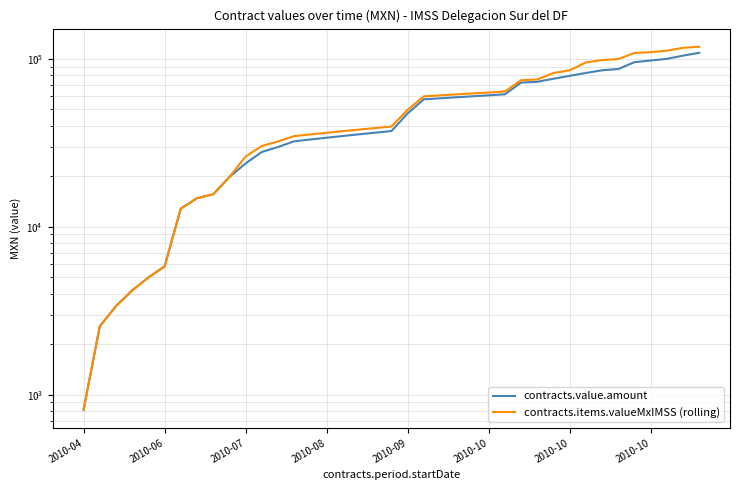

True or false: contracts.value.amount and contracts.items.valueMxIMSS (rolling) cross at least once.

False